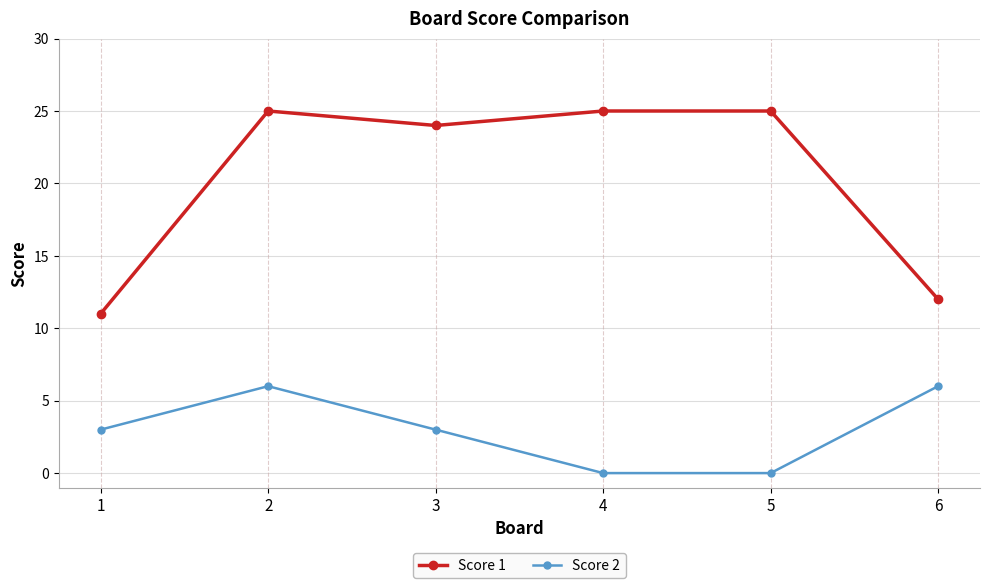

Rank the series at 2 from lowest to highest value.

Score 2, Score 1